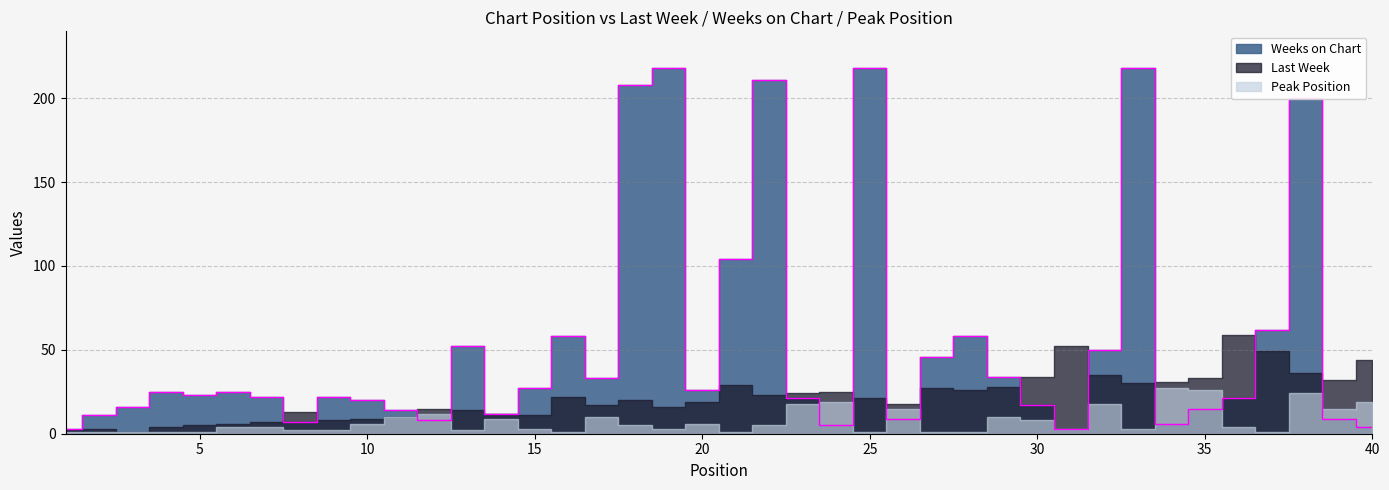

What are all the series names shown in the legend?

Last Week, Weeks on Chart, Peak Position